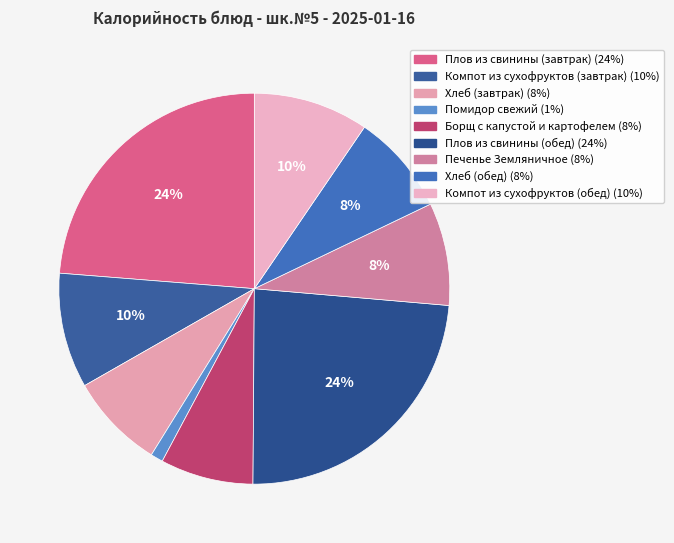

To the nearest percent, what portion does Хлеб (обед) represent?

8%